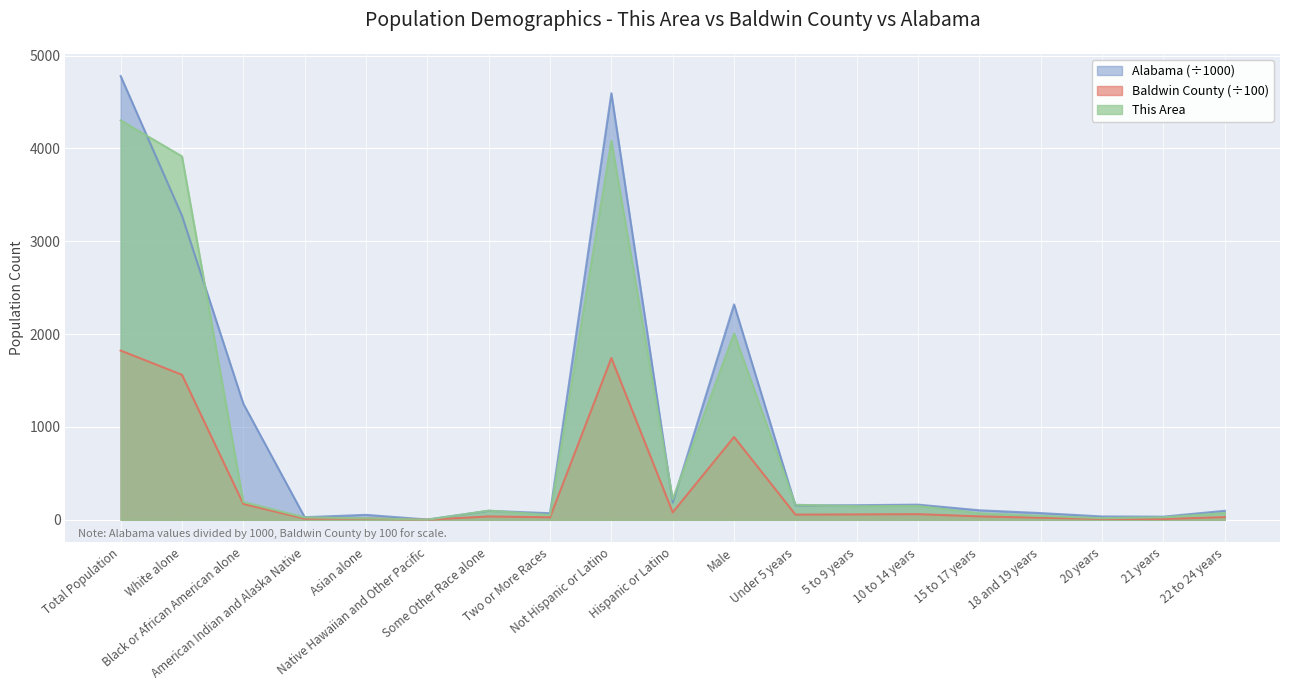

At how many categories does at least one series exceed 3199?

3